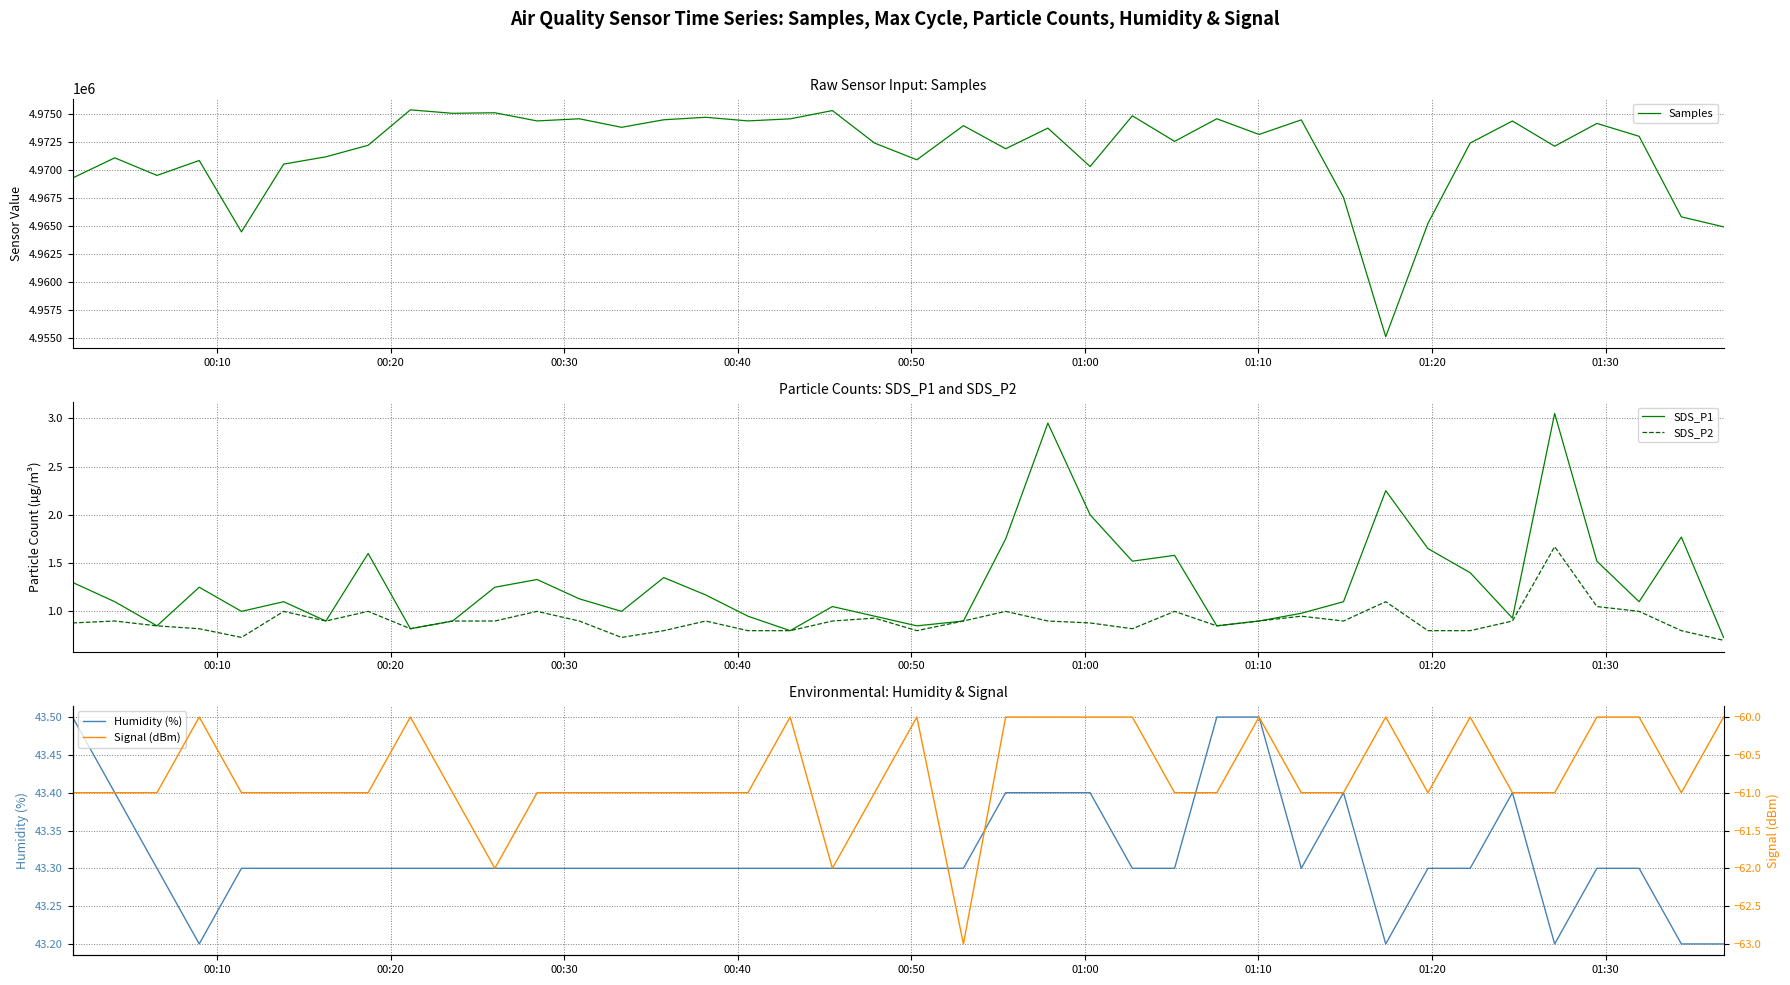

True or false: SDS_P1 has more than 2 interior local peaks.

True